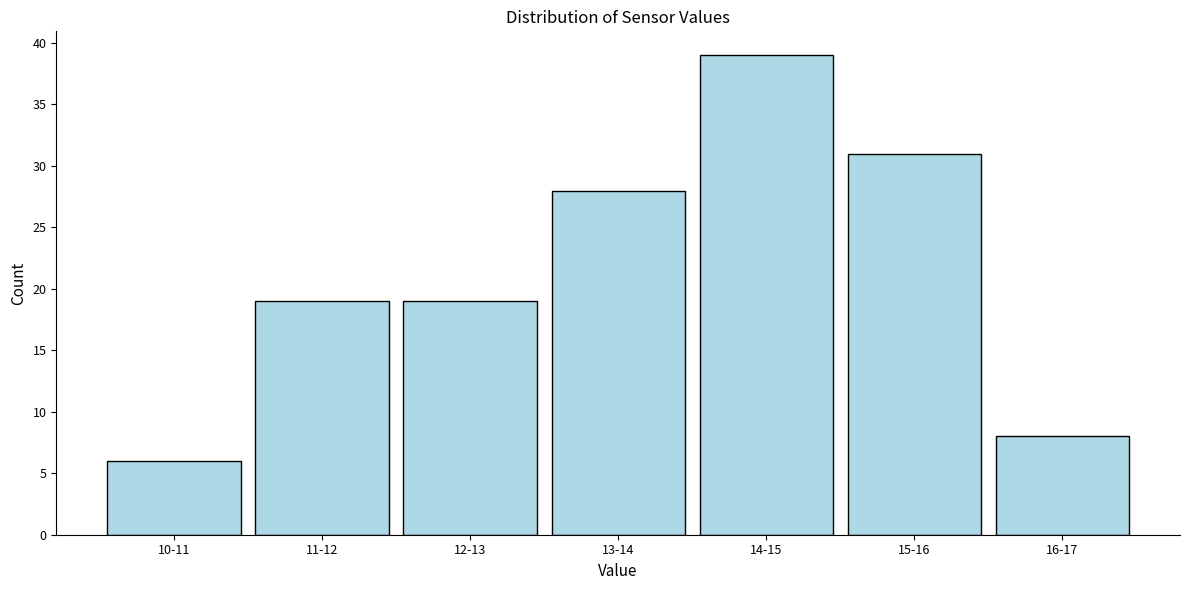

Reading left to right, what are all the values shown in this chart?

10-11=6	11-12=19	12-13=19	13-14=28	14-15=39	15-16=31	16-17=8